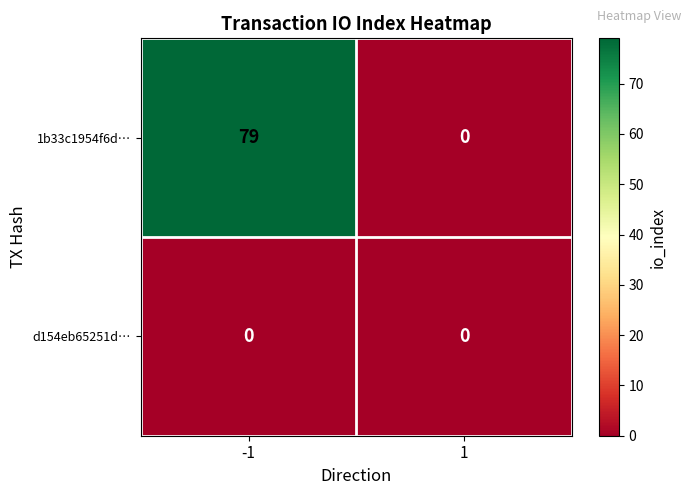

Rank the series by their average value, from lowest to highest.

d154eb65251d…, 1b33c1954f6d…